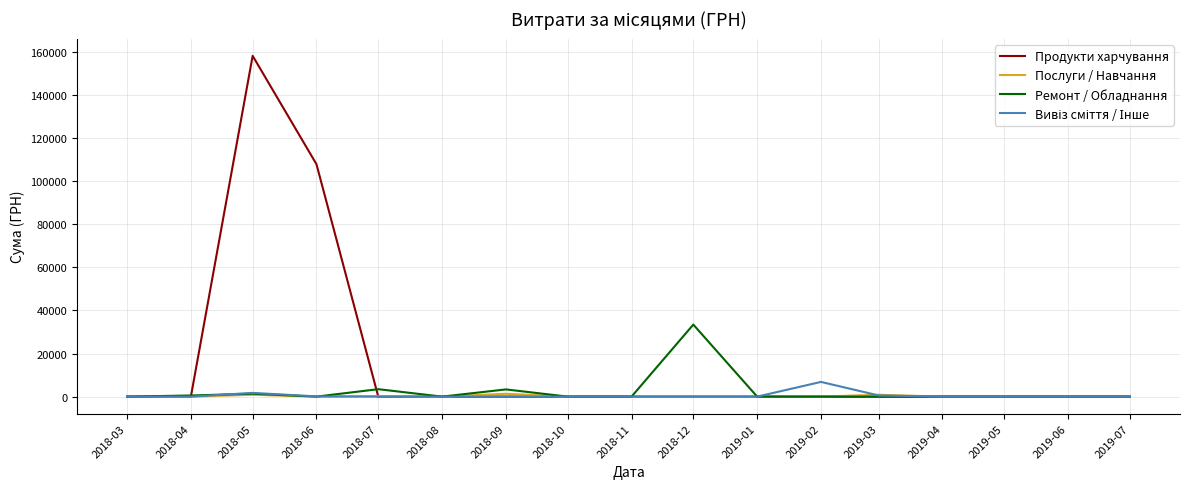

What is the total value across all series at 2018-04?

524.0